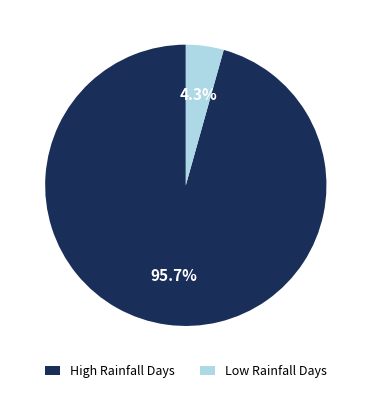

Which has a higher value, High Rainfall Days or Low Rainfall Days?

High Rainfall Days